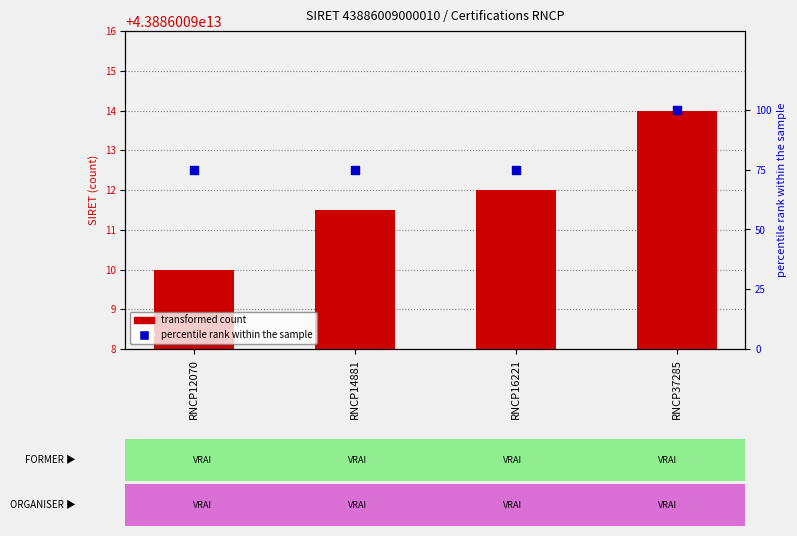

At which category is the sum across all series the highest?

RNCP37285